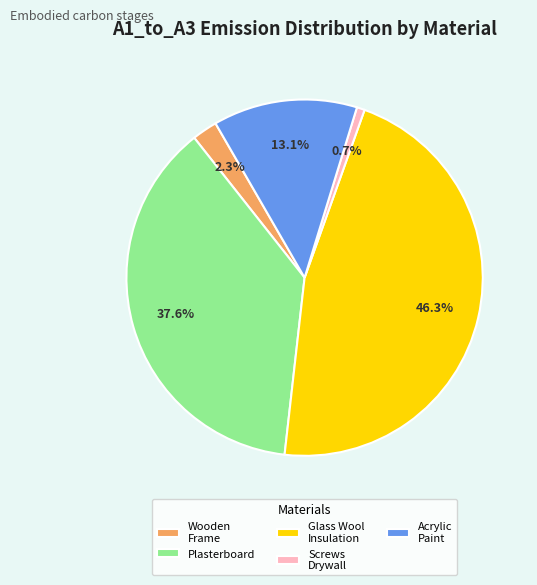

Rank the categories by value from lowest to highest.

Screws Drywall, Wooden Frame, Acrylic Paint, Plasterboard, Glass Wool Insulation